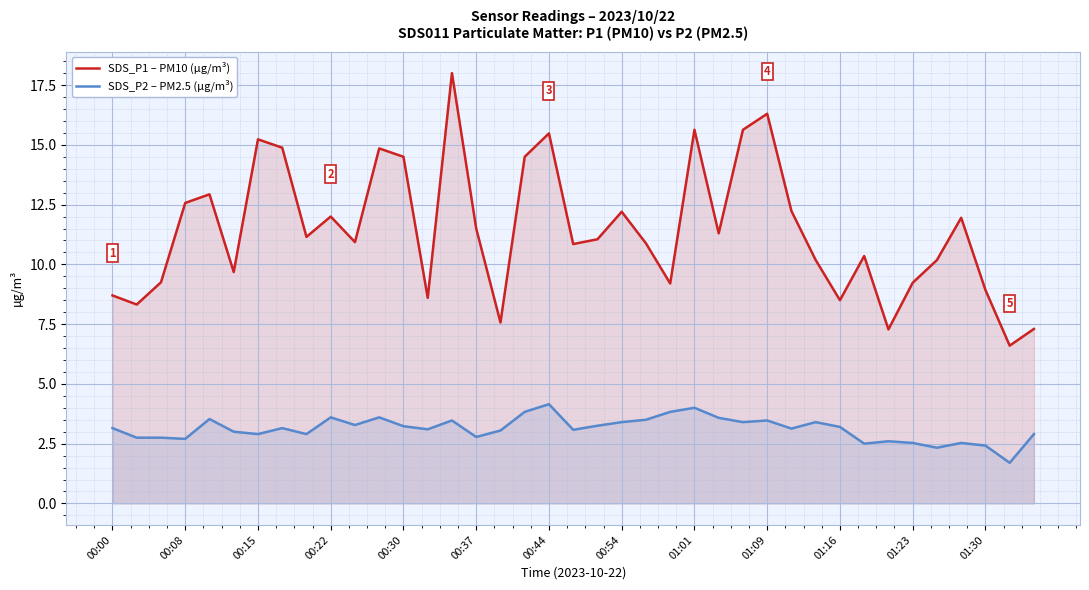

Which series has the largest range (max minus min)?

SDS_P1 – PM10 (µg/m³)